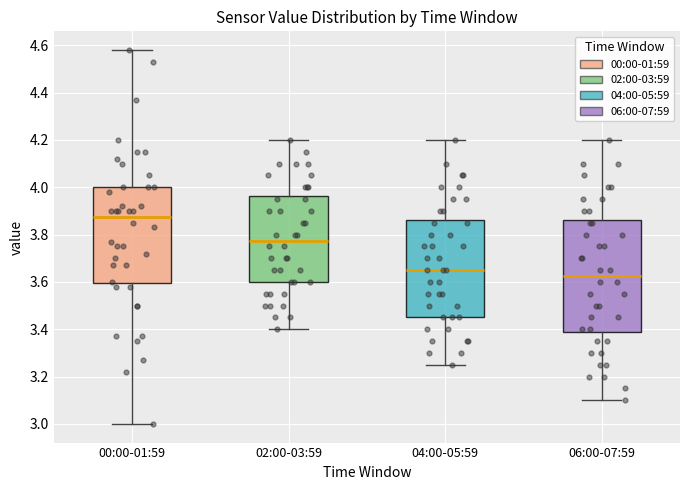

Where is the upper edge of the box for 06:00-07:59 on the y-axis? The values are not printed on the chart, so give them approximately, as read against the axis.

3.86